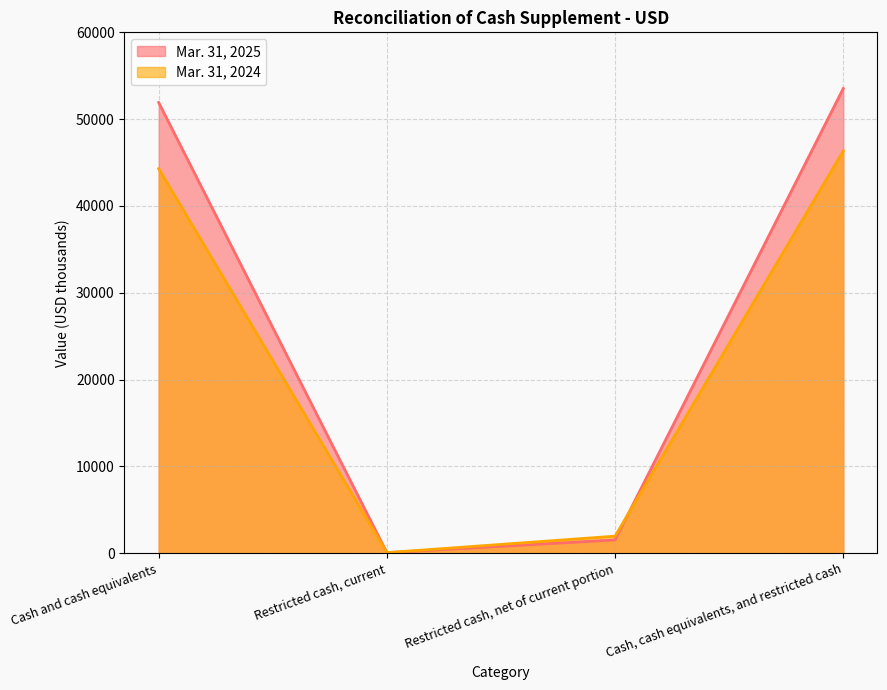

What is the label of the 4th point from the left?

Cash, cash equivalents, and restricted cash